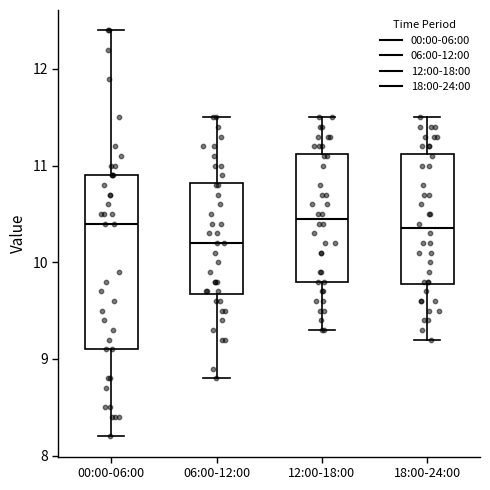

Where does the lower whisker of the box for 00:00-06:00 end on the y-axis? The values are not printed on the chart, so give them approximately, as read against the axis.

8.2